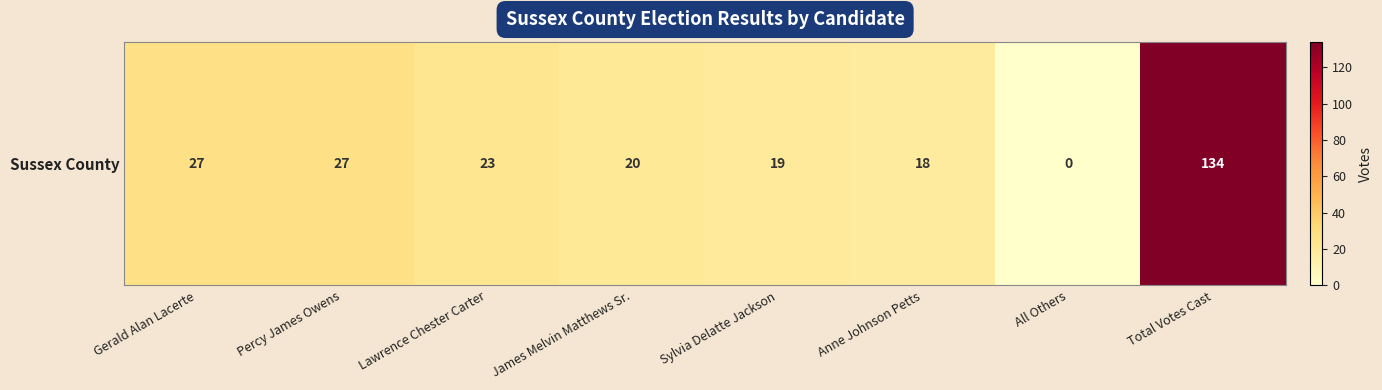

Is it true that the value at Lawrence Chester Carter is 23?

True